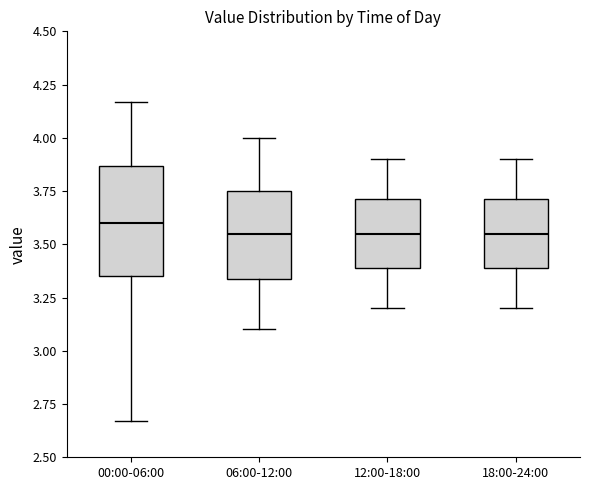

Reading left to right, read every box against the y-axis: the position of its median line, the range the box covers, and the ends of its whiskers. The values are not printed on the chart, so give them approximately, as read against the axis.

00:00-06:00: median 3.60, box 3.35 to 3.85, whiskers 2.65 to 4.15
06:00-12:00: median 3.55, box 3.35 to 3.75, whiskers 3.10 to 4.00
12:00-18:00: median 3.55, box 3.40 to 3.70, whiskers 3.20 to 3.90
18:00-24:00: median 3.55, box 3.40 to 3.70, whiskers 3.20 to 3.90